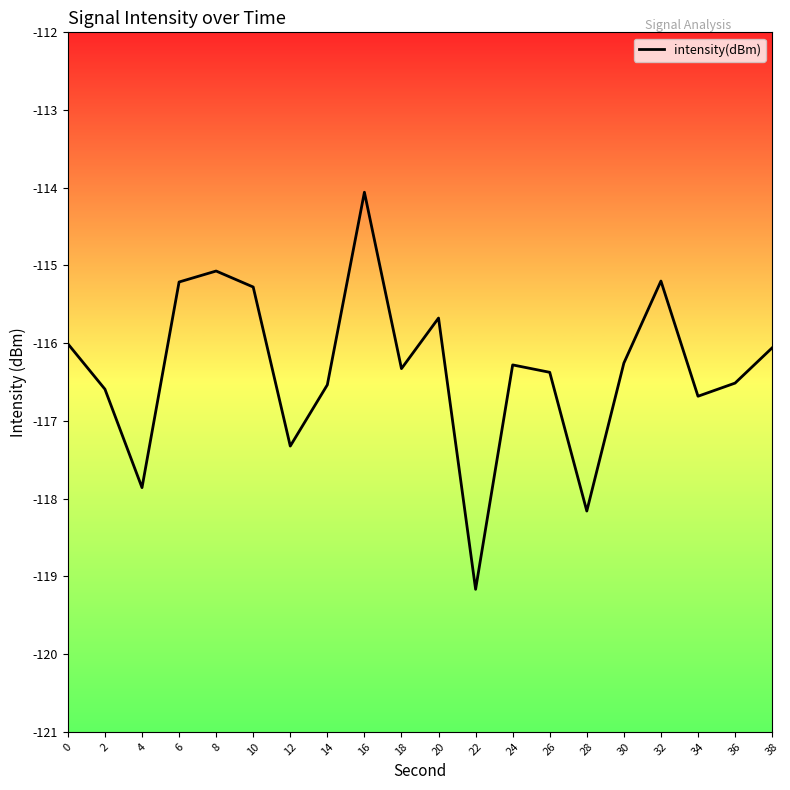

How many interior local valleys (lower than both neighbors) does the data have?

6